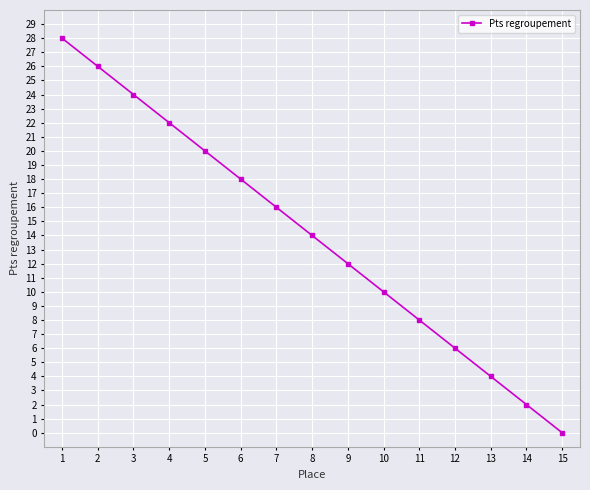

Reading right to left, transcribe all the data shown in this chart.

0	2	4	6	8	10	12	14	16	18	20	22	24	26	28